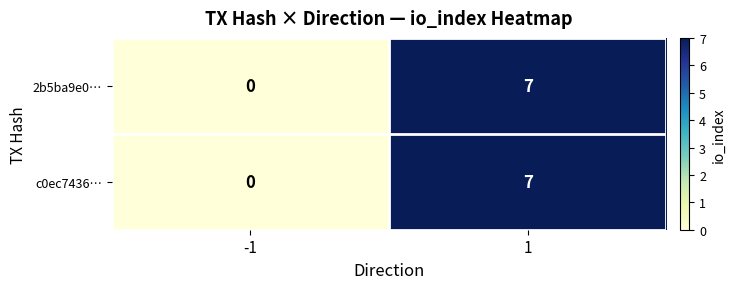

What is the difference between the maximum and minimum values in the 2b5ba9e0… series?

7